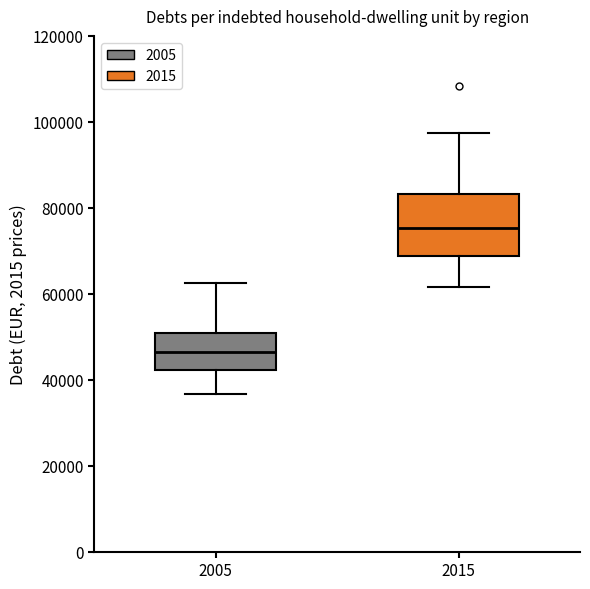

Which box is the tallest, from its lower edge to its upper edge?

2015